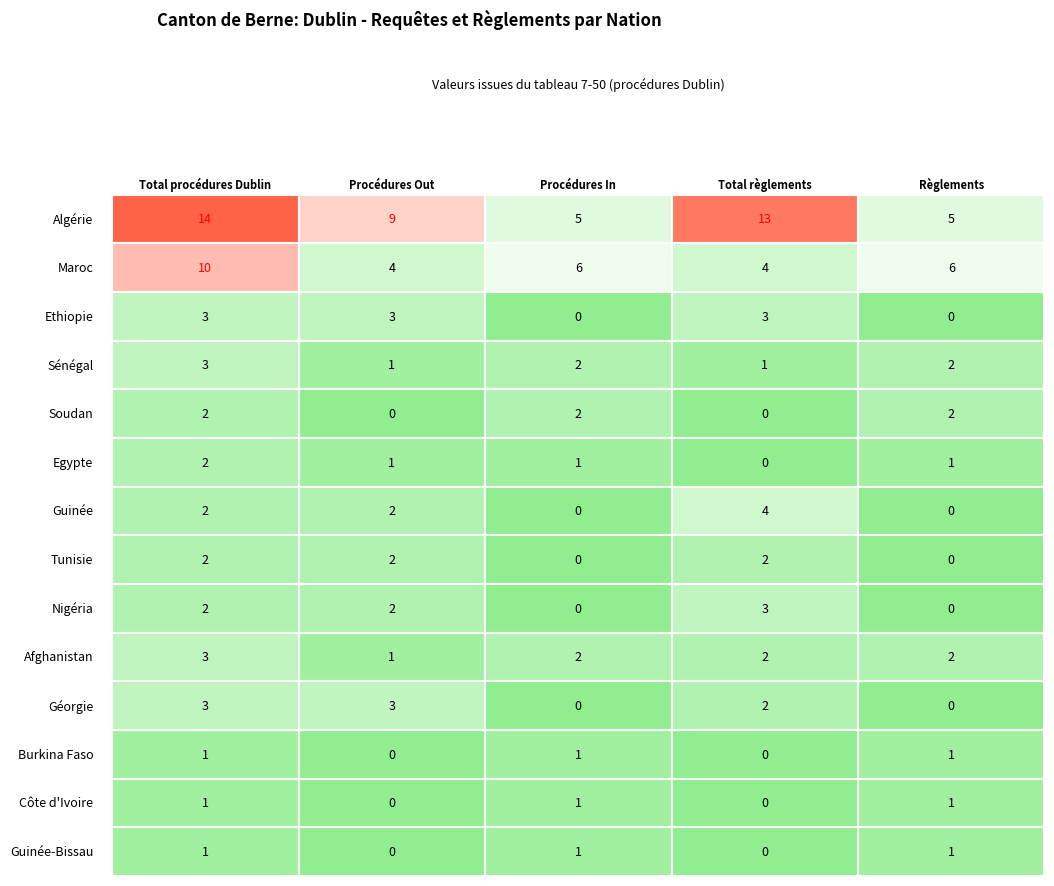

What is the total value across all series at 2?

21